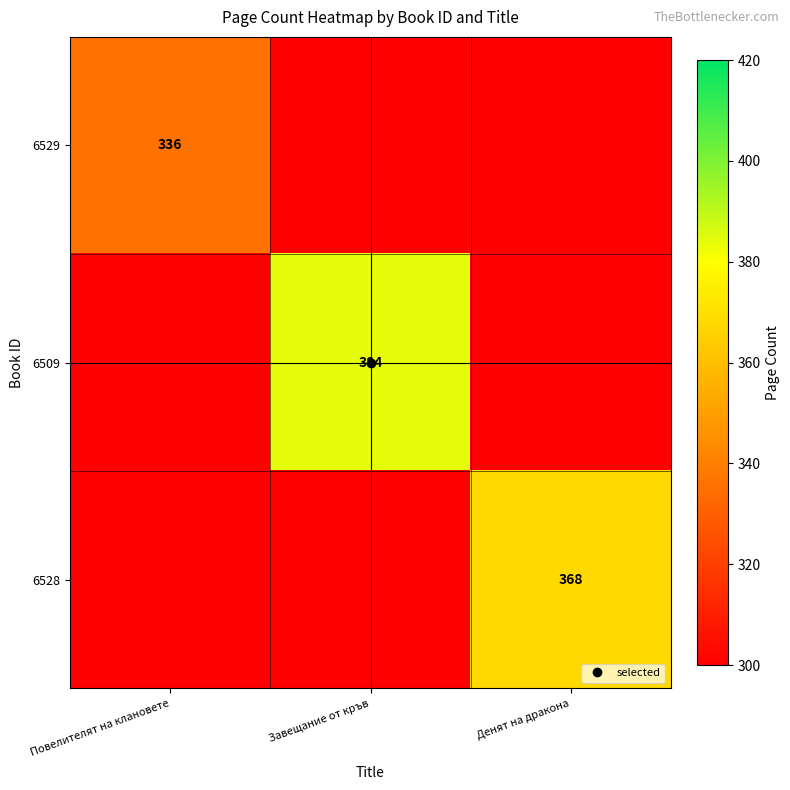

Which series has the largest total across all categories?

6509